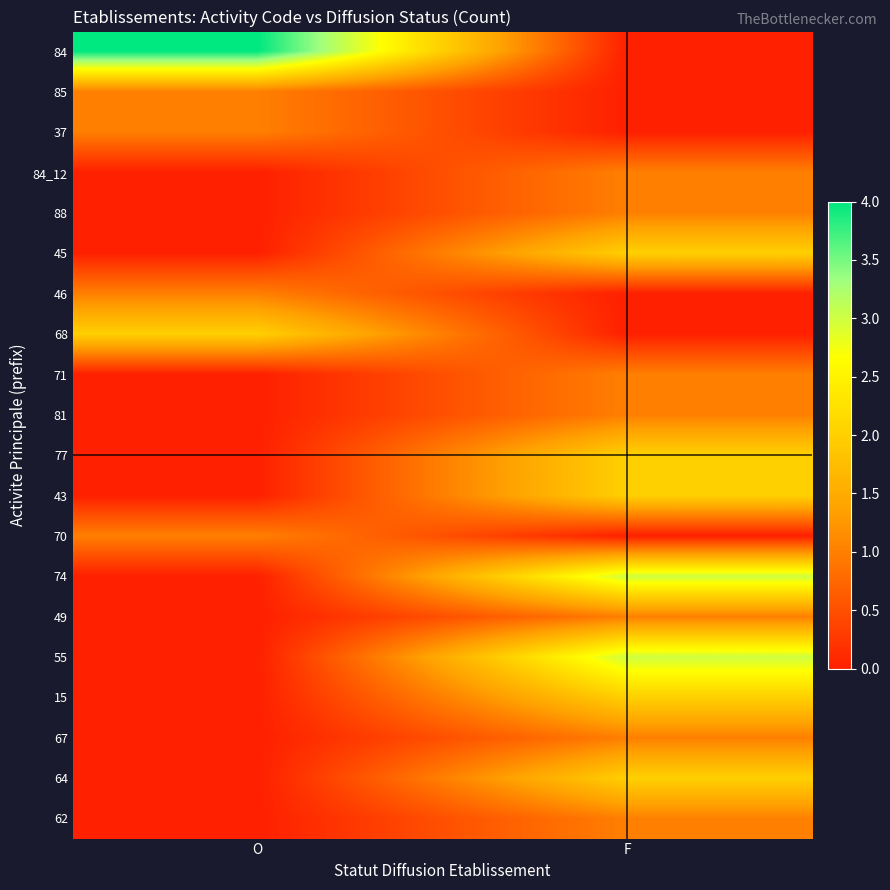

At how many categories does at least one series exceed 2?

2